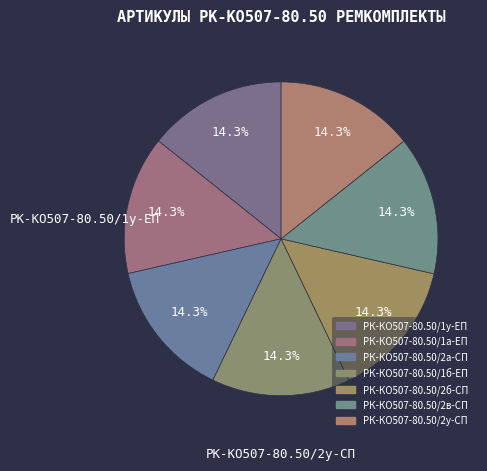

Which category has the biggest portion of the pie?

РК-КО507-80.50/2у-СП